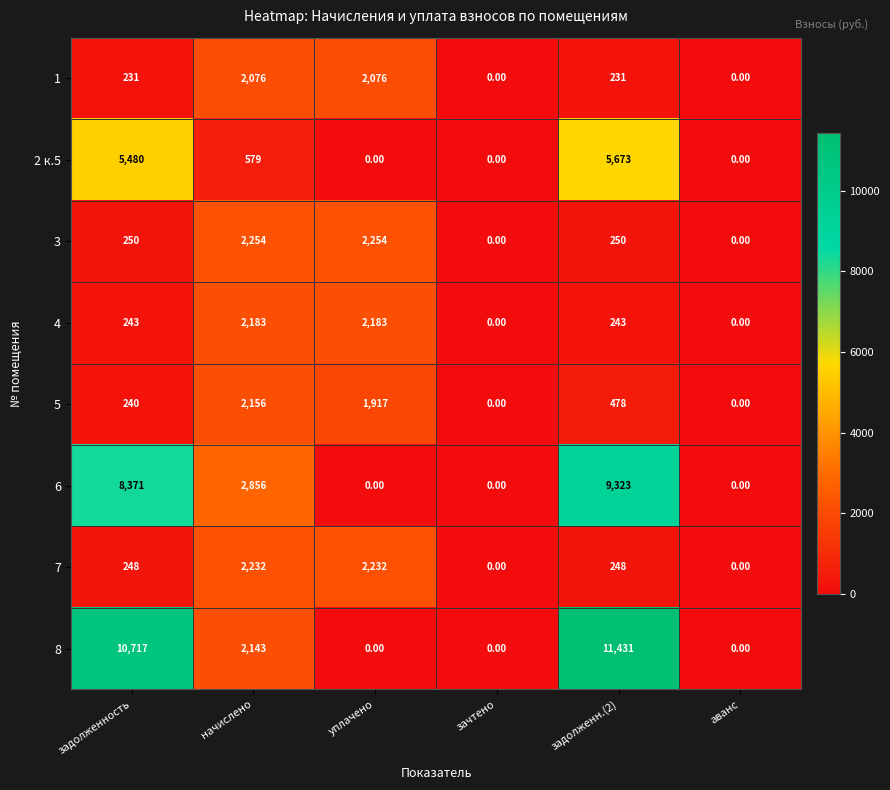

What is the sum of the 8 values at аванс and задолженн.(2)?

11431